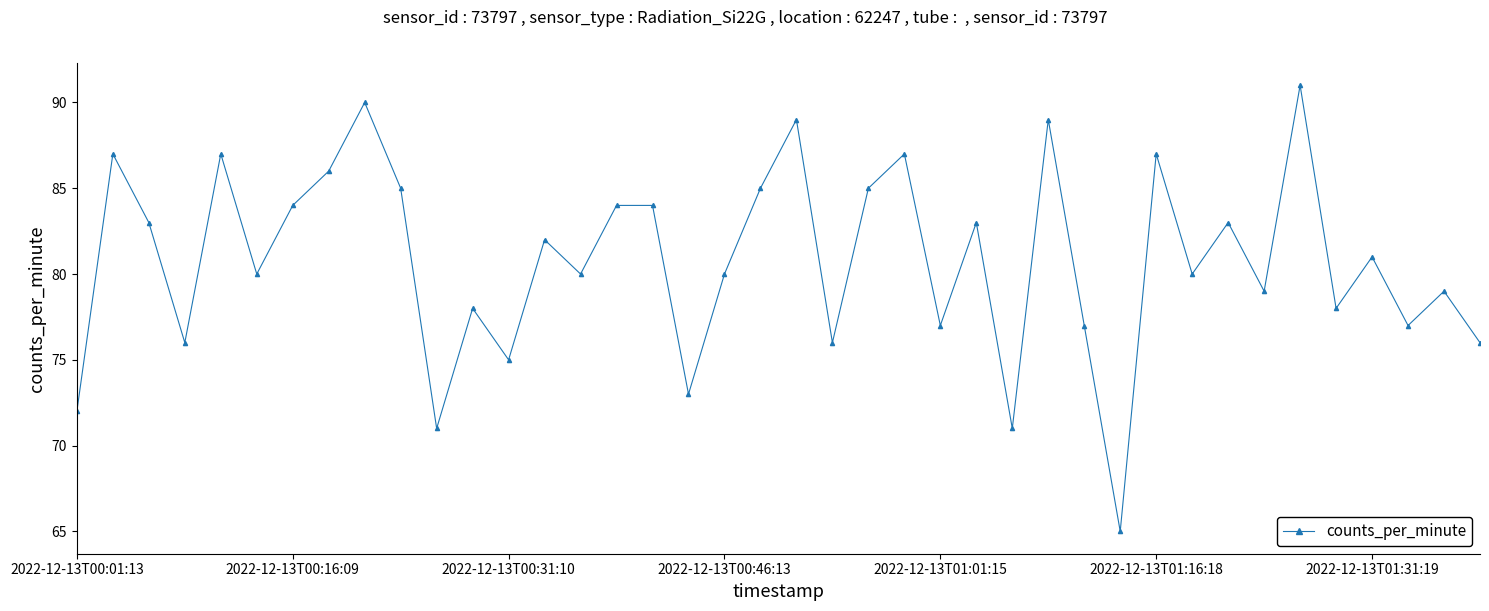

Count the number of categories in the chart.

40